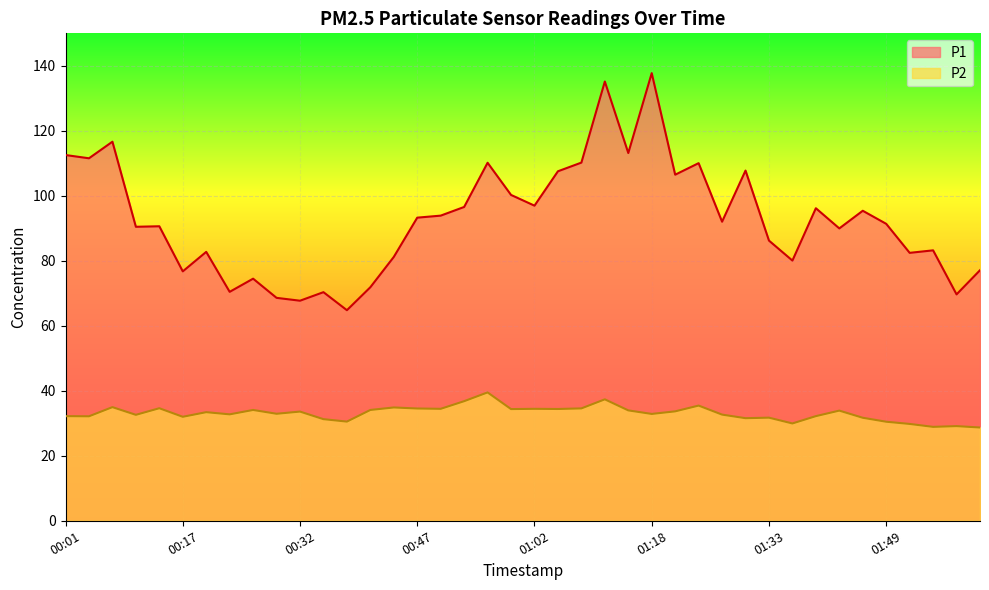

Which label corresponds to the largest value in the chart?

01:18